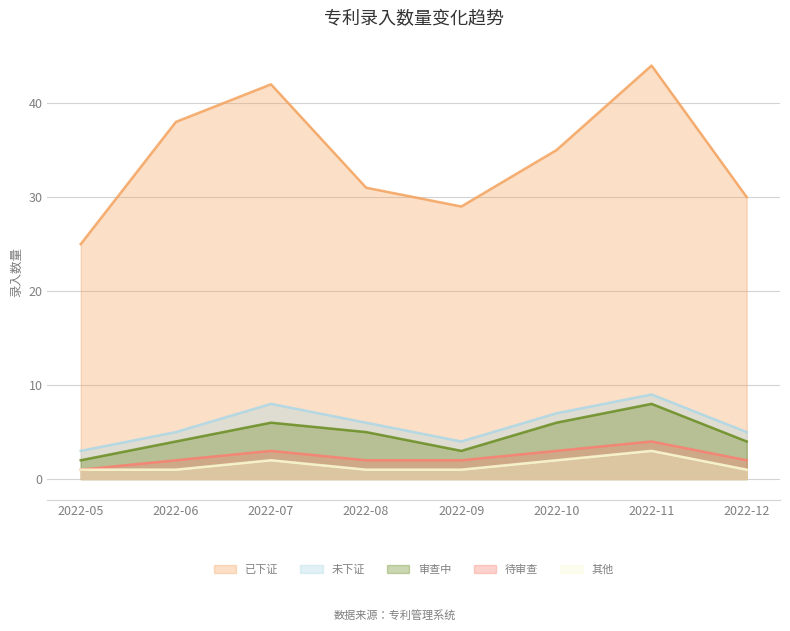

True or false: 其他 has more than 1 points higher than both neighbors.

True